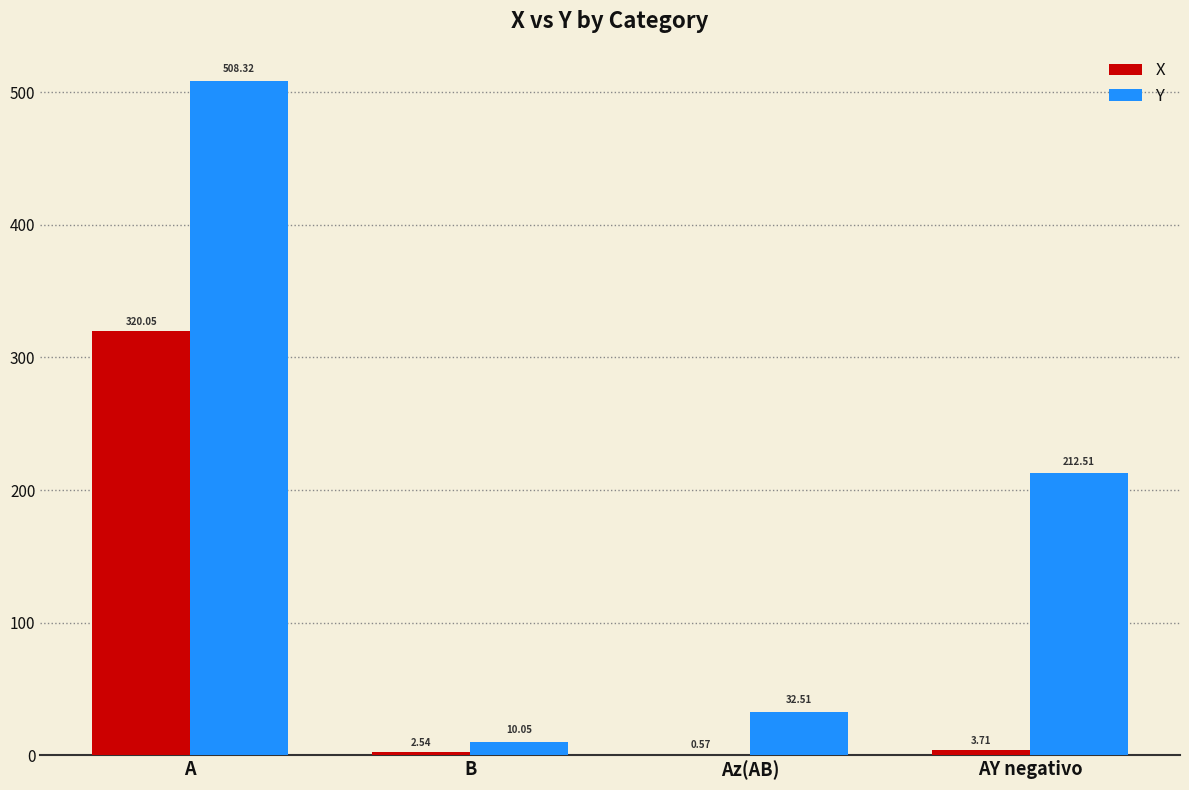

What is the sum of all X values?

326.9